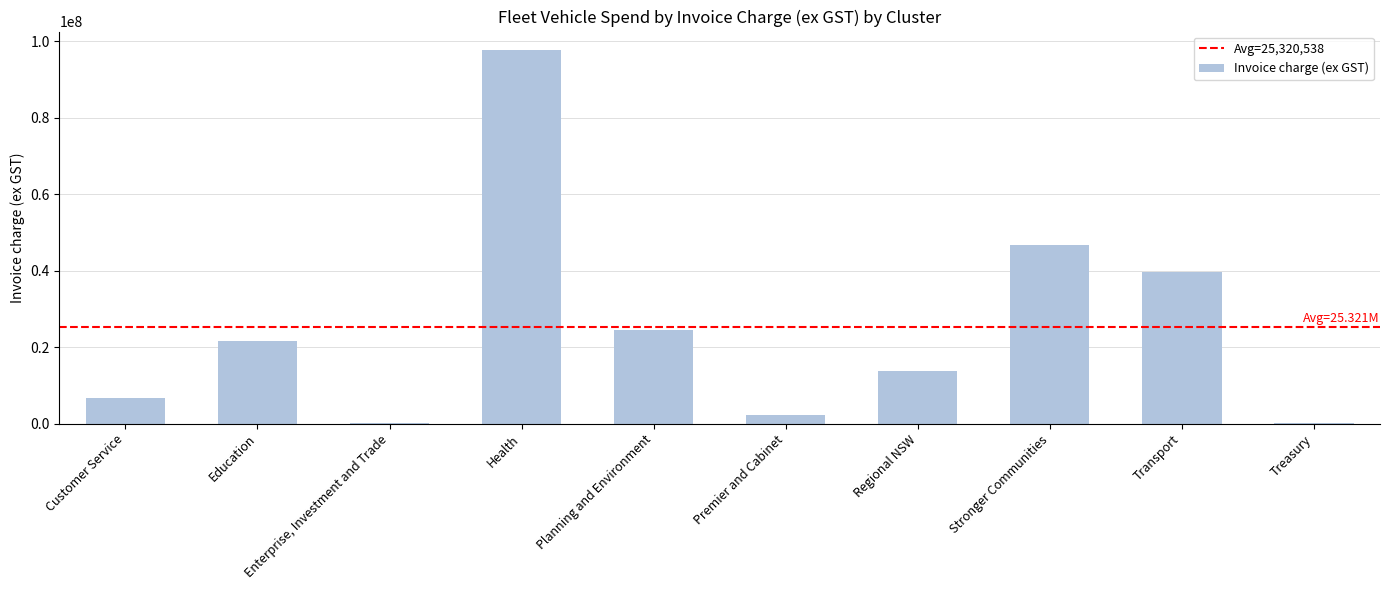

Is it true that the value at Regional NSW is 13710351.9?

True